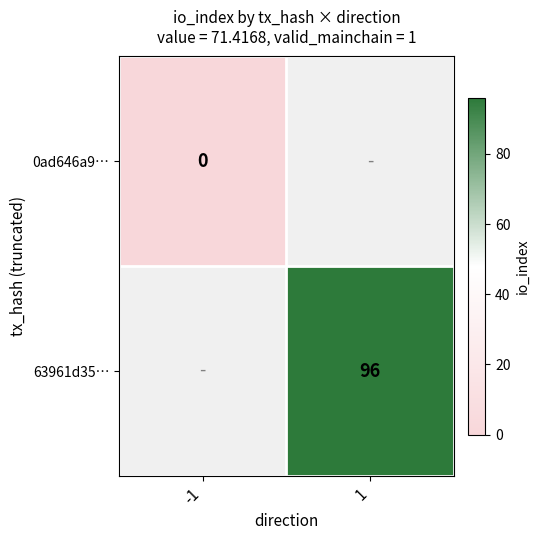

True or false: 63961d35… has a value of 96 at 1.

True